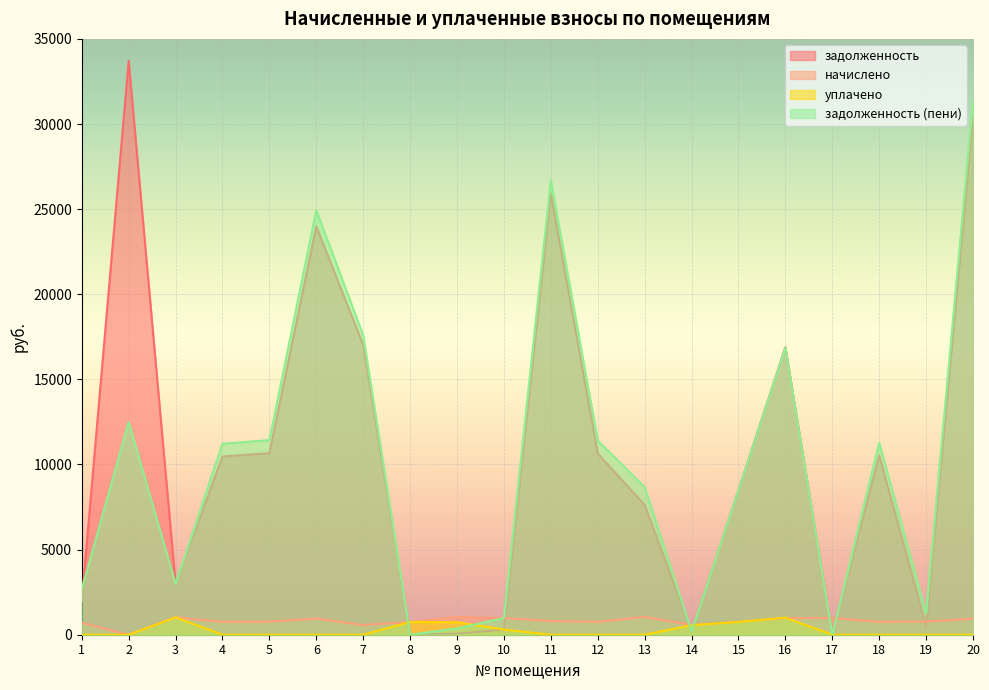

At which label does задолженность reach its minimum?

8